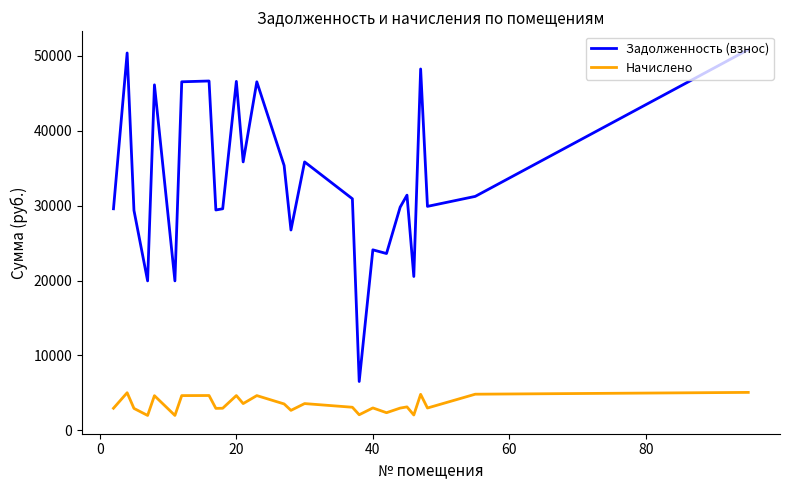

True or false: Задолженность (взнос) and Начислено cross at least once.

False